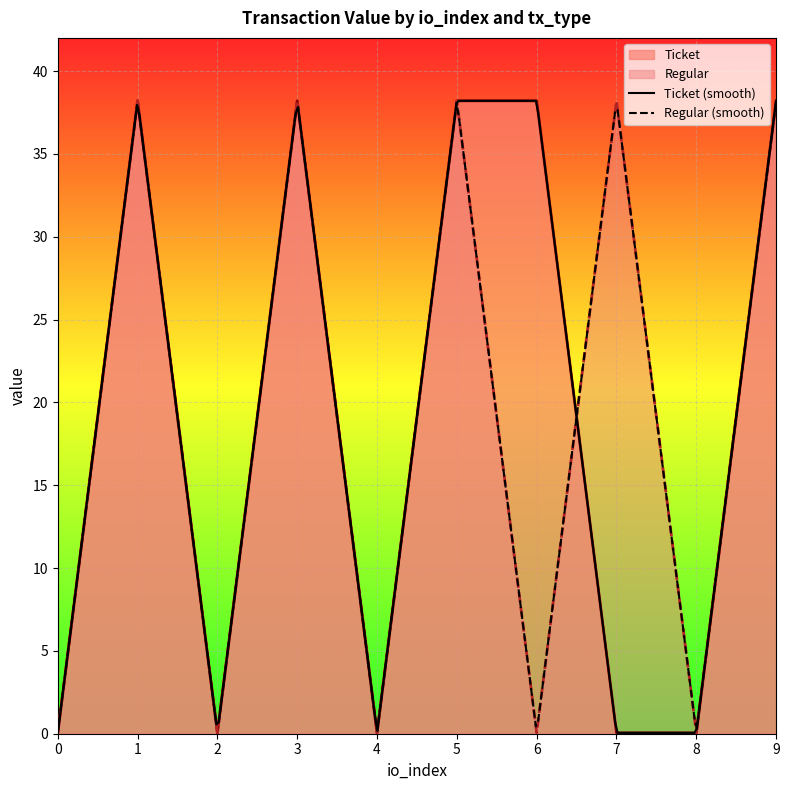

Reading right to left, list all the values displayed in this chart.

Ticket: 9=38.2	8=0.1	7=0.1	6=38.2	5=38.2	4=0.1	3=38.2	2=0.1	1=38.2	0=0.1
Regular: 9=38.2	8=0.1	7=38.2	6=0.1	5=38.2	4=0.1	3=38.2	2=0.1	1=38.2	0=0.1